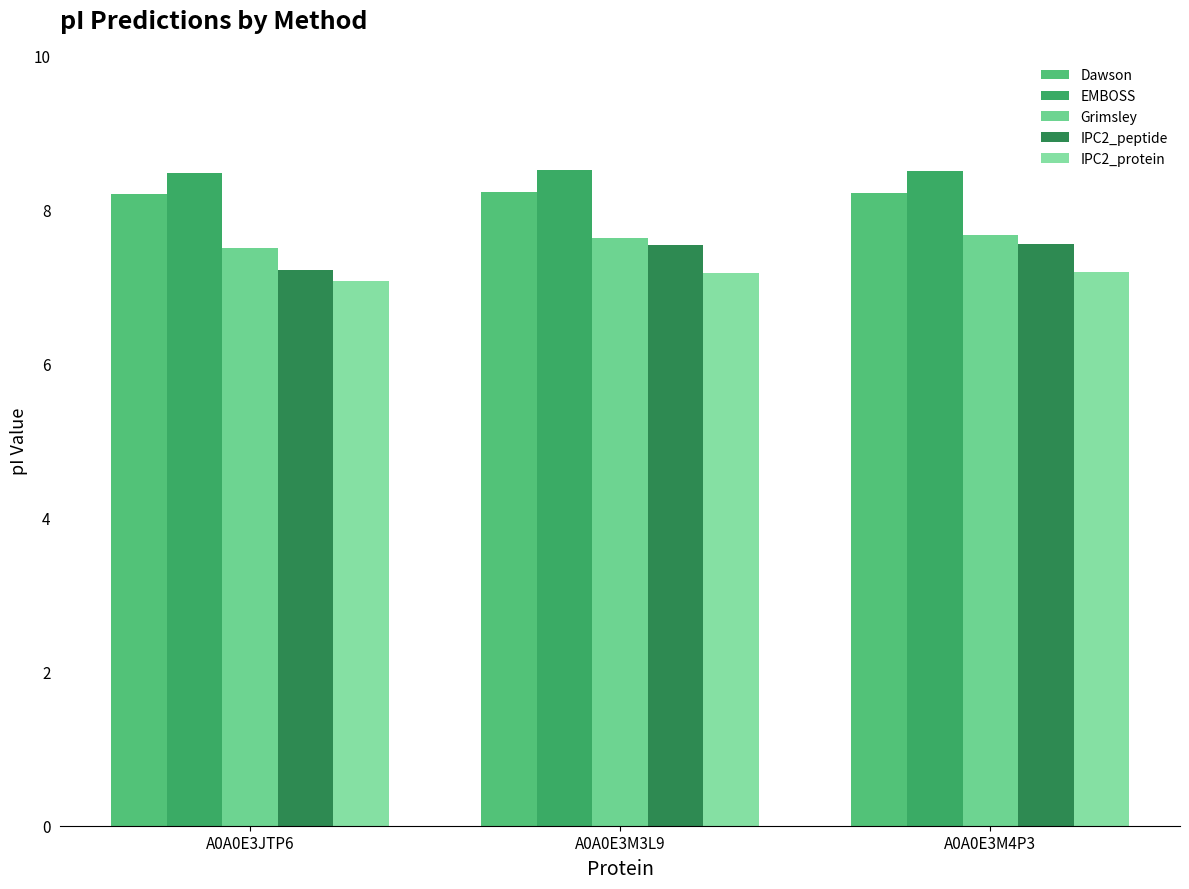

List the labels in order of Grimsley value, largest first.

A0A0E3M4P3, A0A0E3M3L9, A0A0E3JTP6